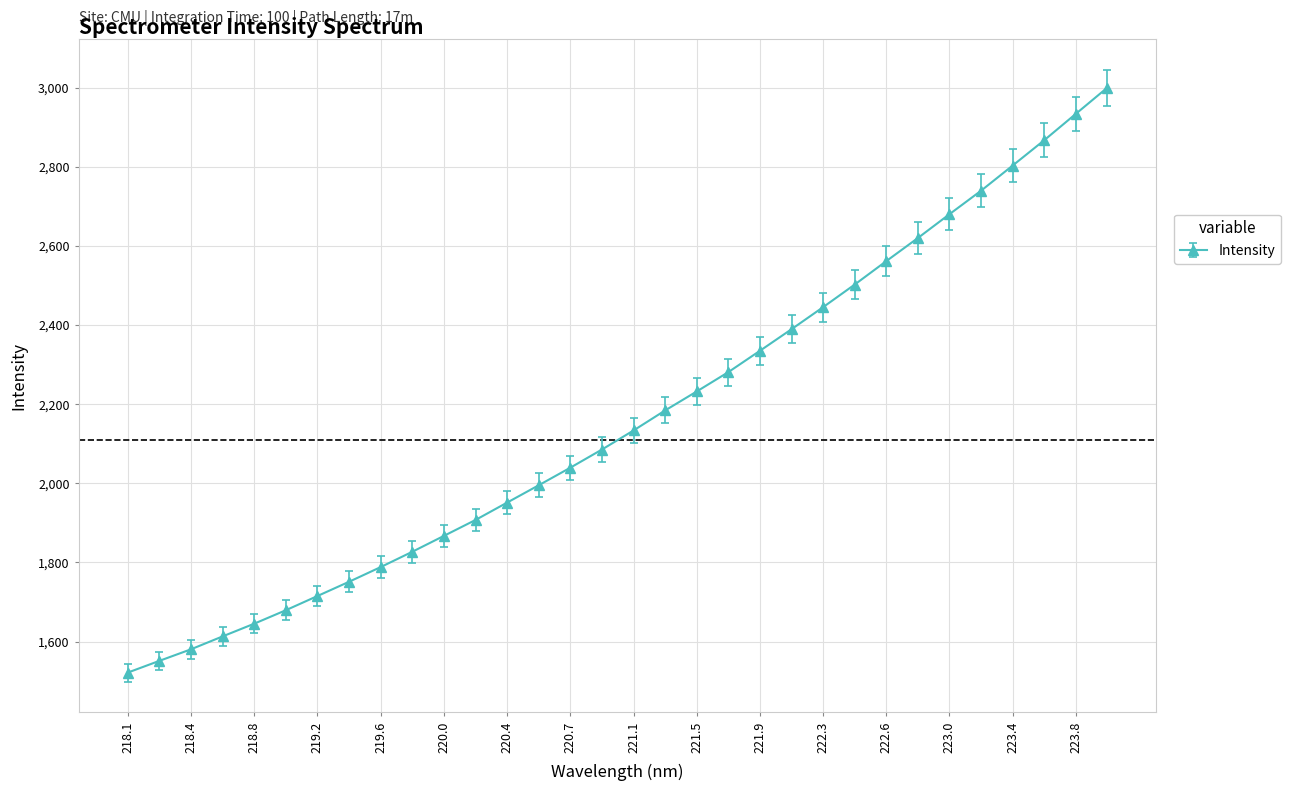

What is the average value?

2163.2